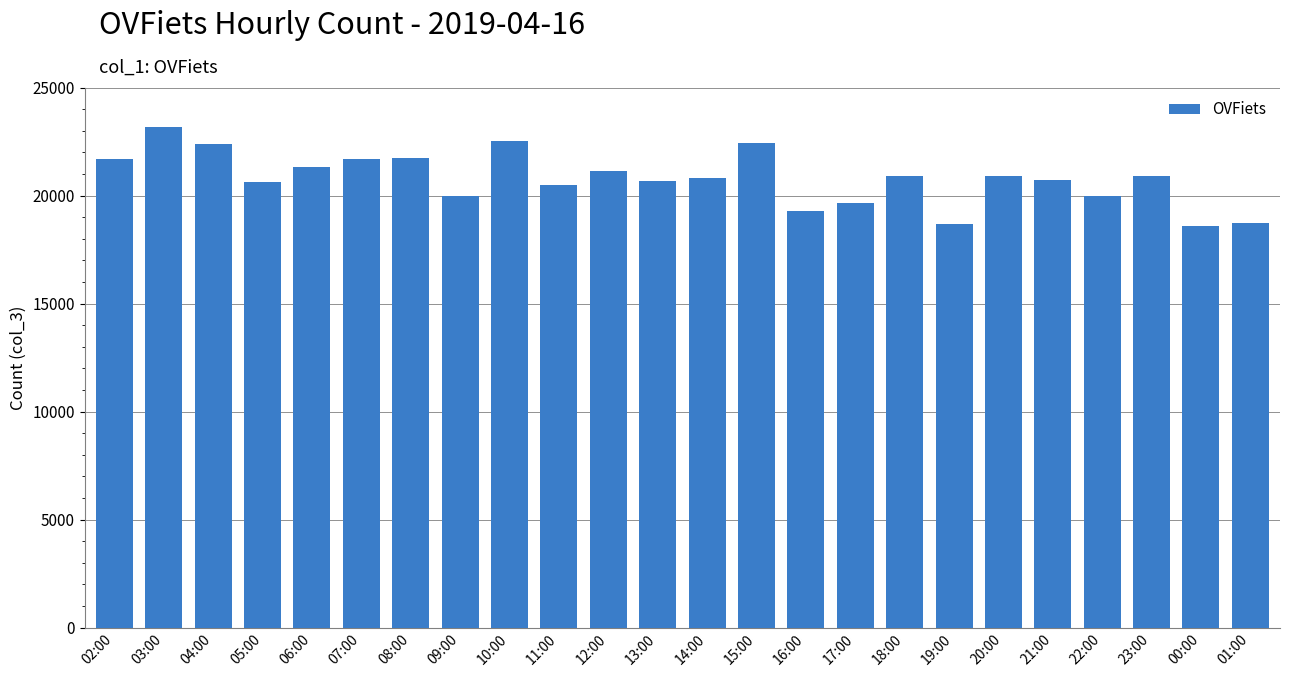

What is the change in value from 02:00 to 21:00?

-953